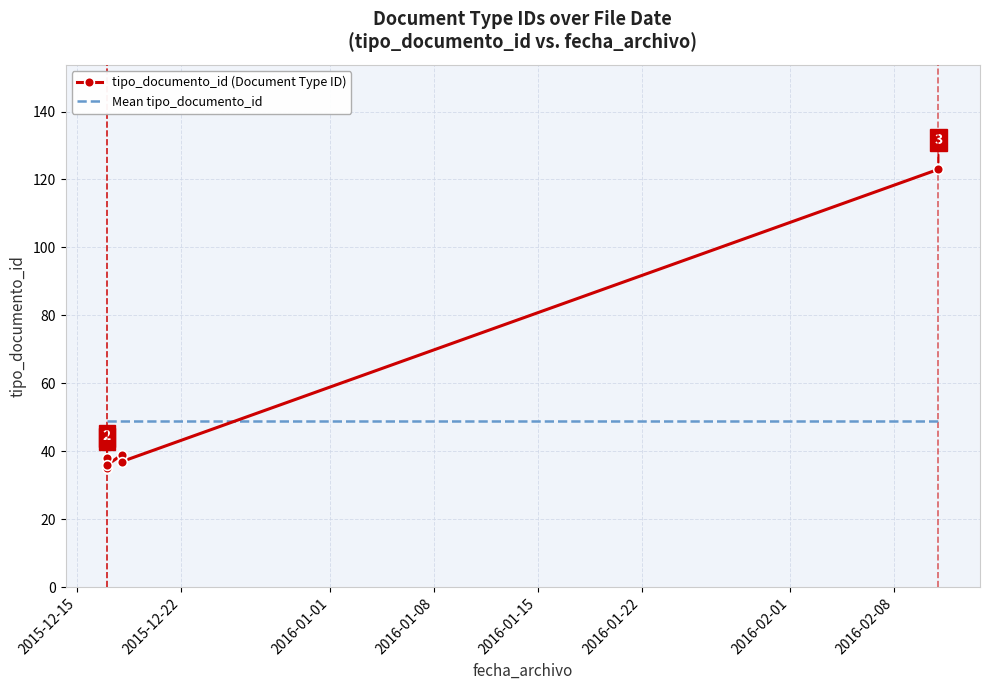

Reading left to right, list all the values displayed in this chart.

tipo_documento_id (Document Type ID): 35	35	38	36	39	37	123
Mean tipo_documento_id: 49	49	49	49	49	49	49